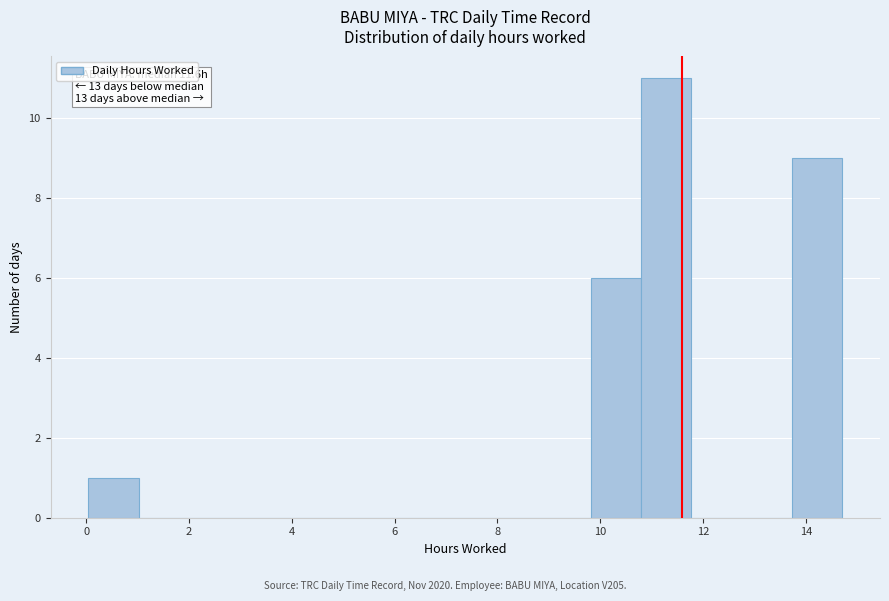

Which range on the x-axis has the tallest bar?

10.8 to 11.8